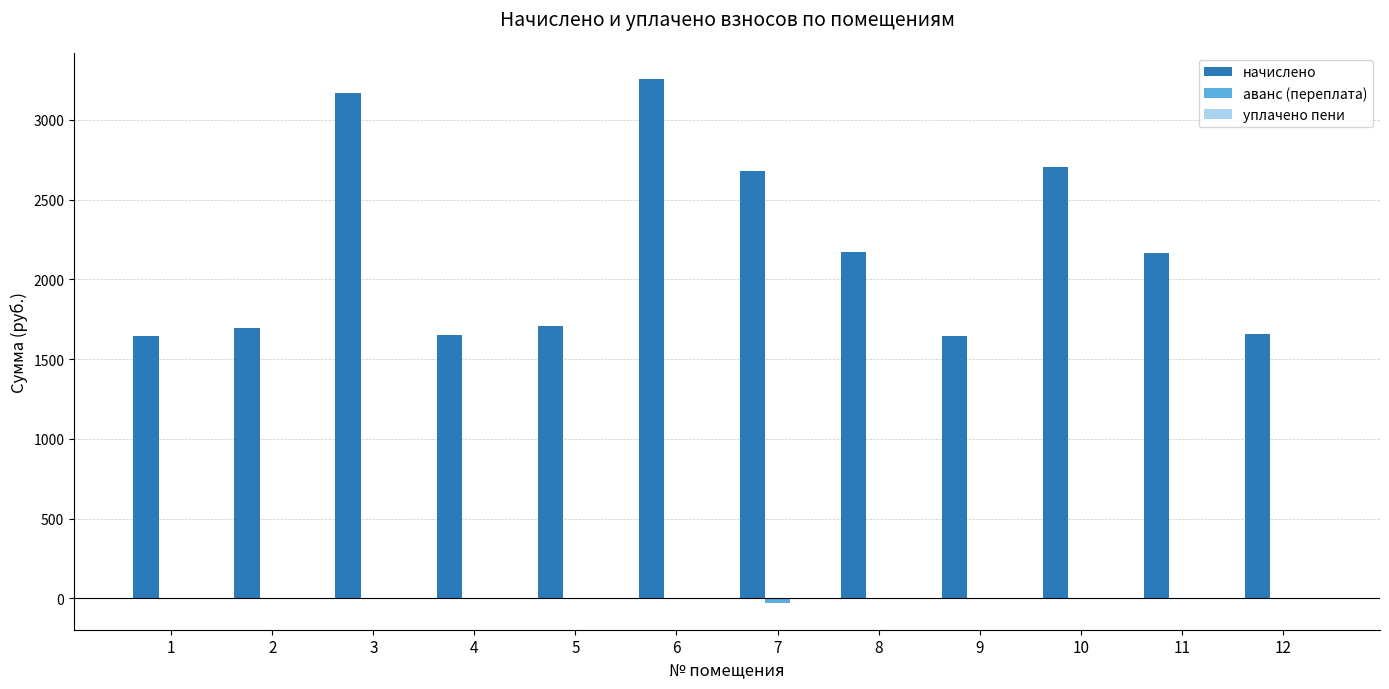

What is the total value across all series at 1?

1650.8